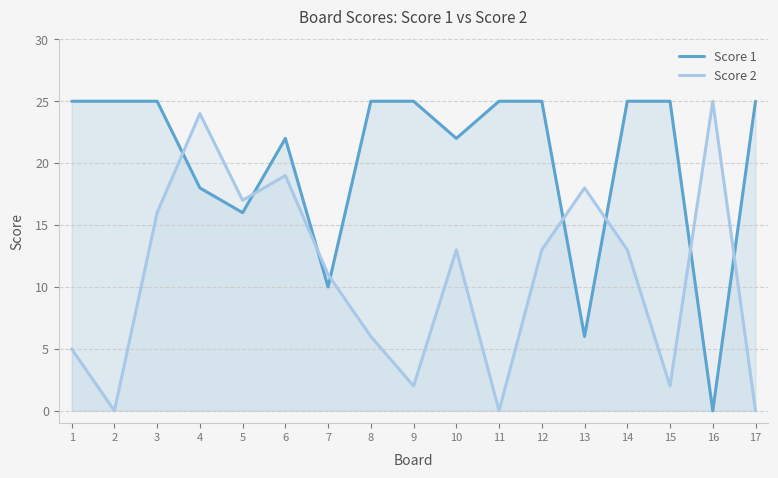

Which series changed the most between 5 and 7?

Score 1